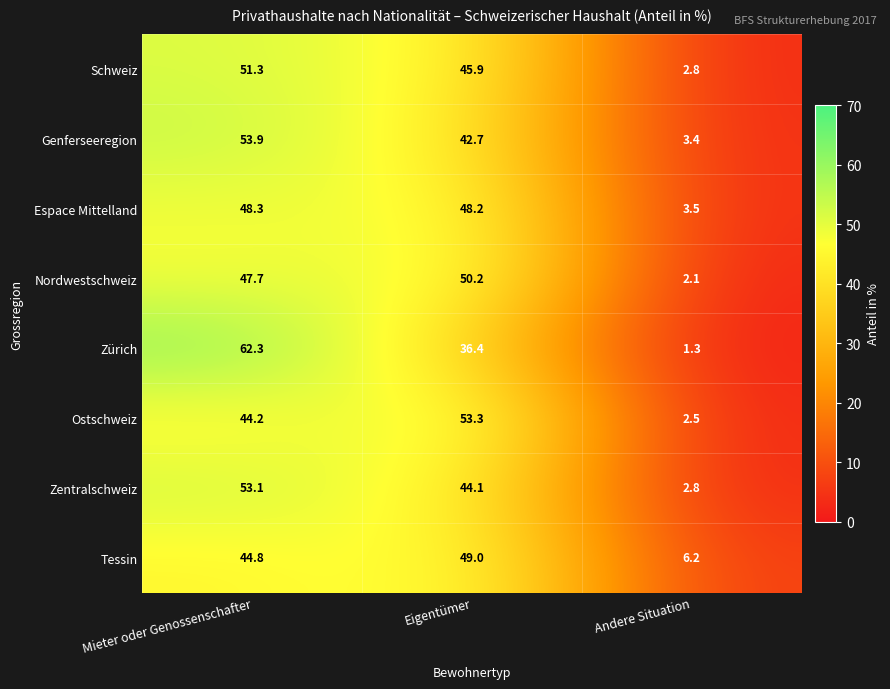

At which category does the chart reach its minimum across all series?

Andere Situation